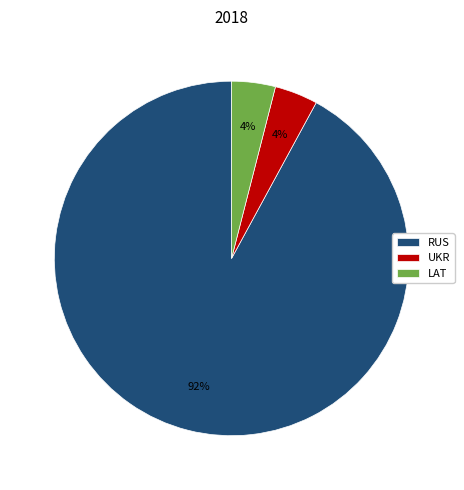

The RUS slice represents 80% of the pie. True or false?

False